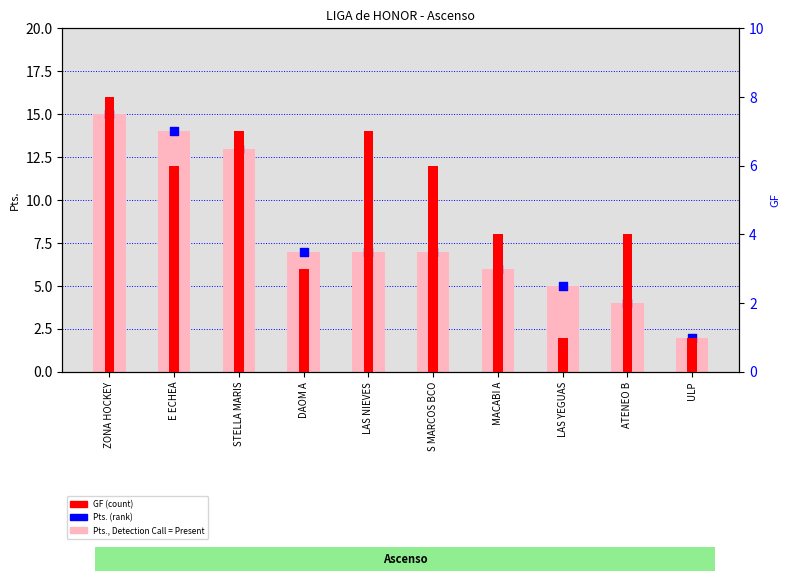

Which series has the widest spread of Y values?

Pts.